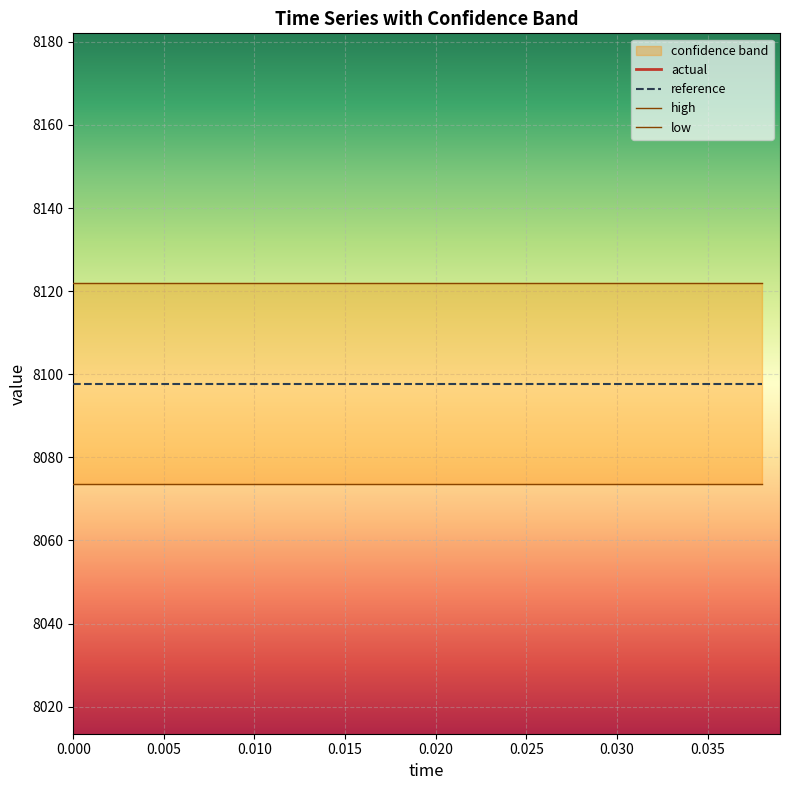

True or false: actual and low intersect in this chart.

False